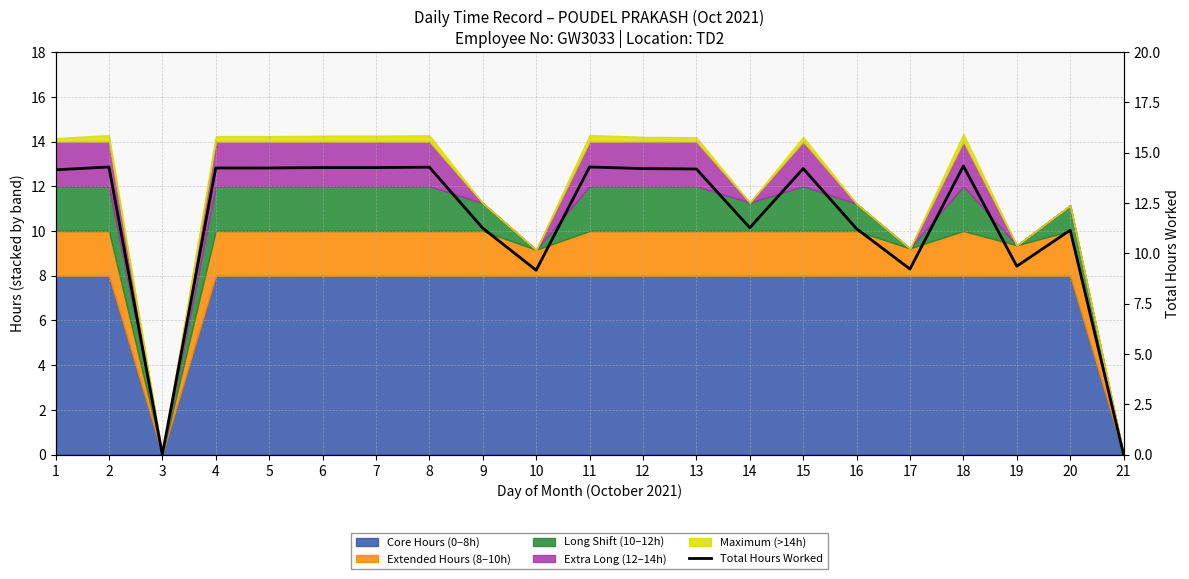

Rank the categories by value from lowest to highest.

3, 21, 10, 17, 19, 20, 16, 9, 14, 1, 13, 12, 15, 4, 5, 6, 7, 8, 2, 11, 18